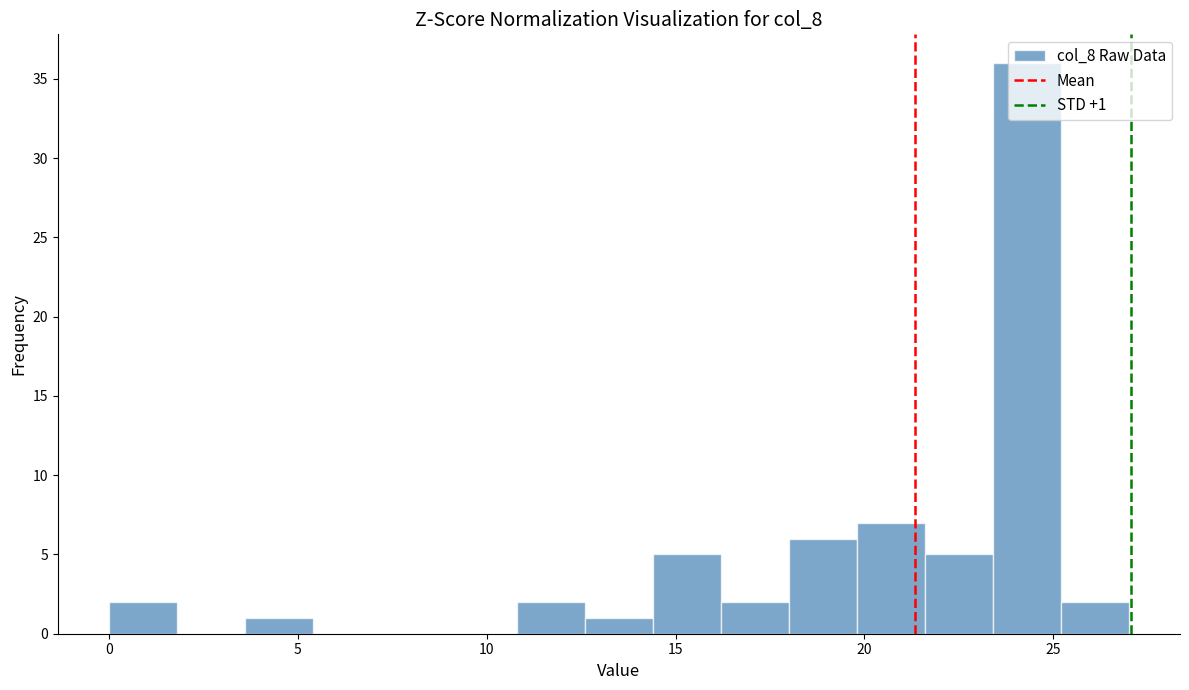

Around what value on the x-axis is the tallest bar? Give the approximate position of its centre, as read against the axis.

24.5